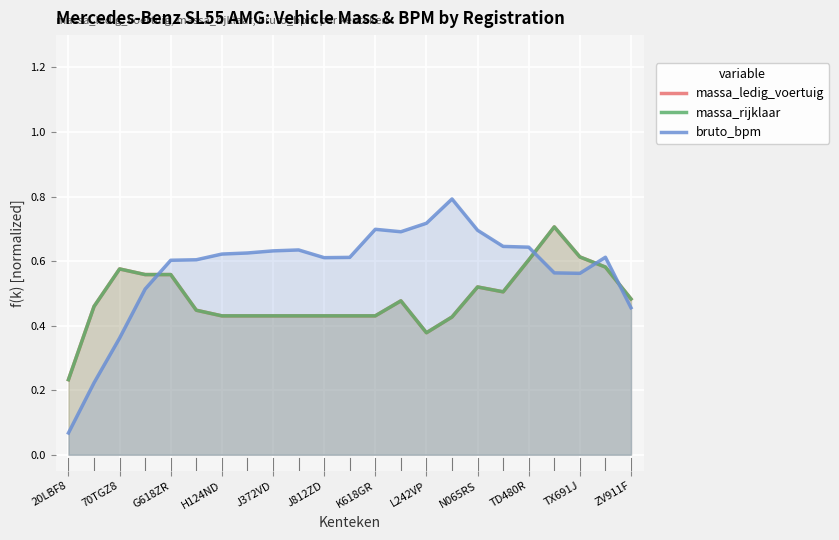

True or false: massa_ledig_voertuig has more than 1 interior local peaks.

True